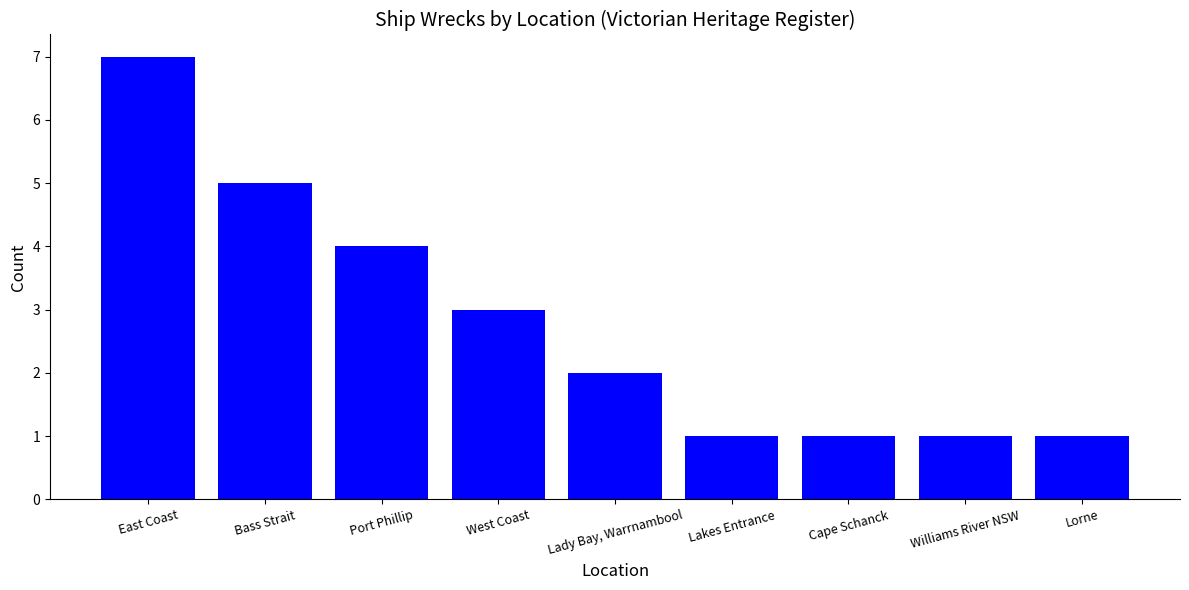

True or false: the data shows 7 at East Coast.

True